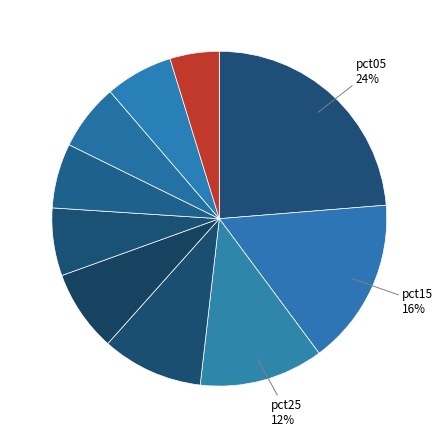

Which slice is the largest?

pct05